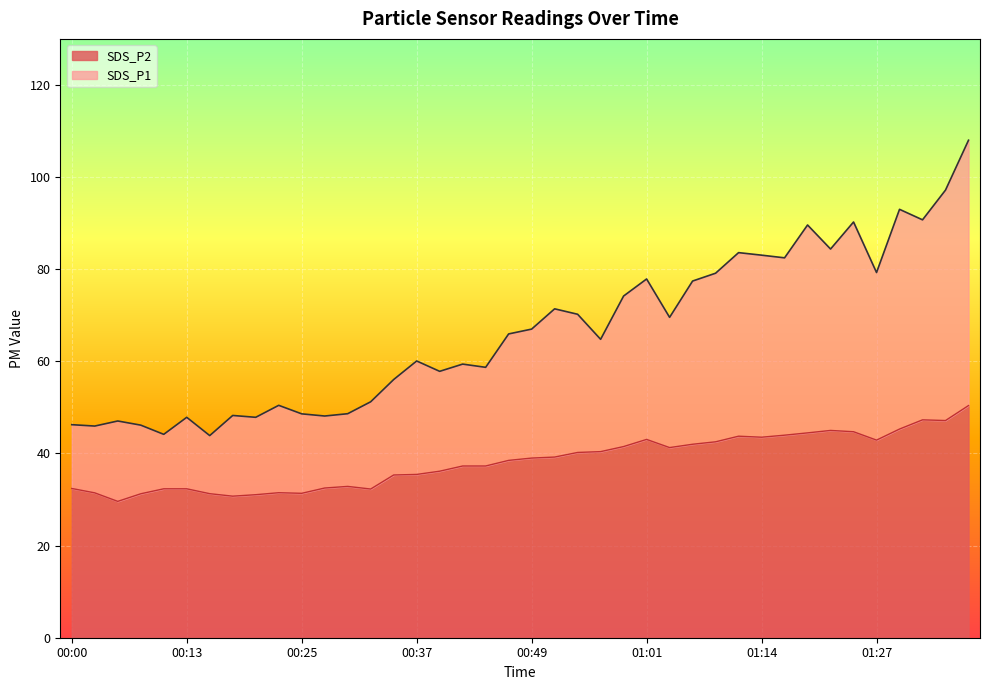

The SDS_P1 series shows 66.0 at 00:47. True or false?

True